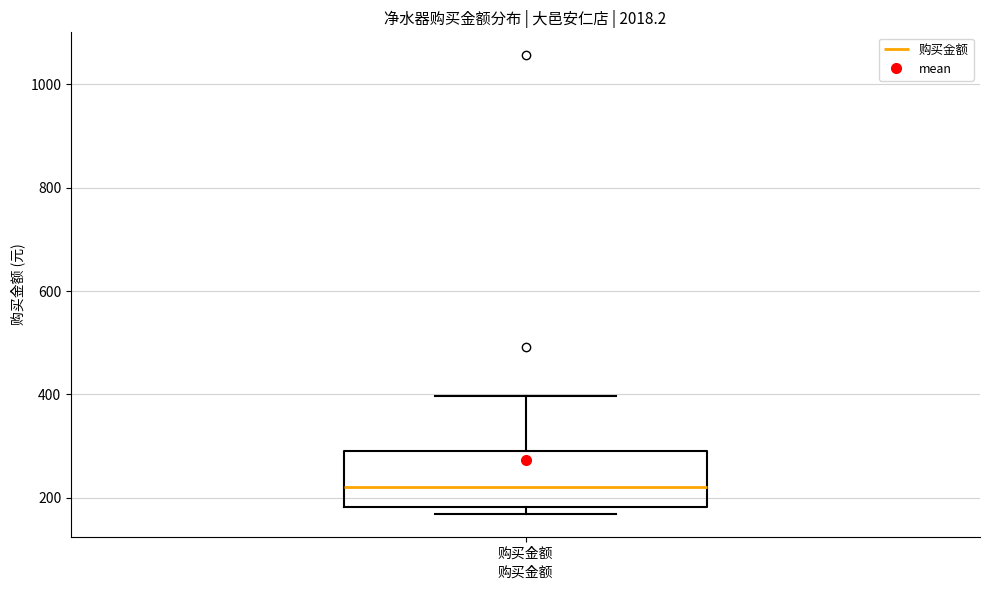

Where does the upper whisker of the box for 购买金额 end on the y-axis? The values are not printed on the chart, so give them approximately, as read against the axis.

400